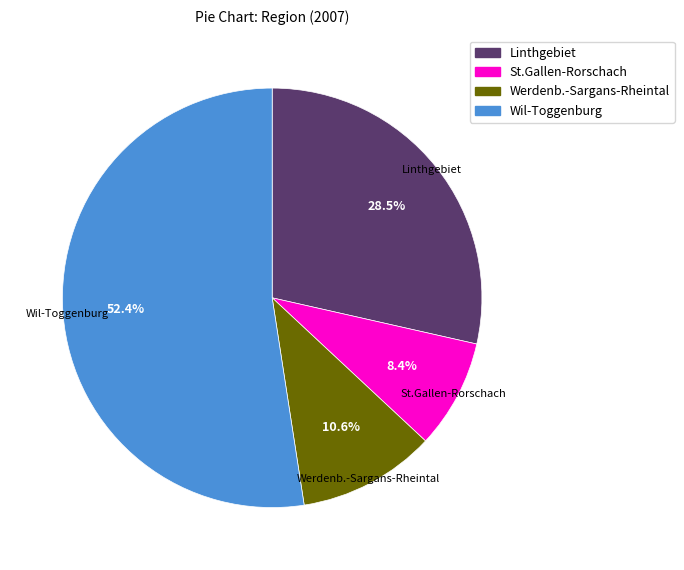

Does Werdenb.-Sargans-Rheintal account for over 50% of the chart?

No